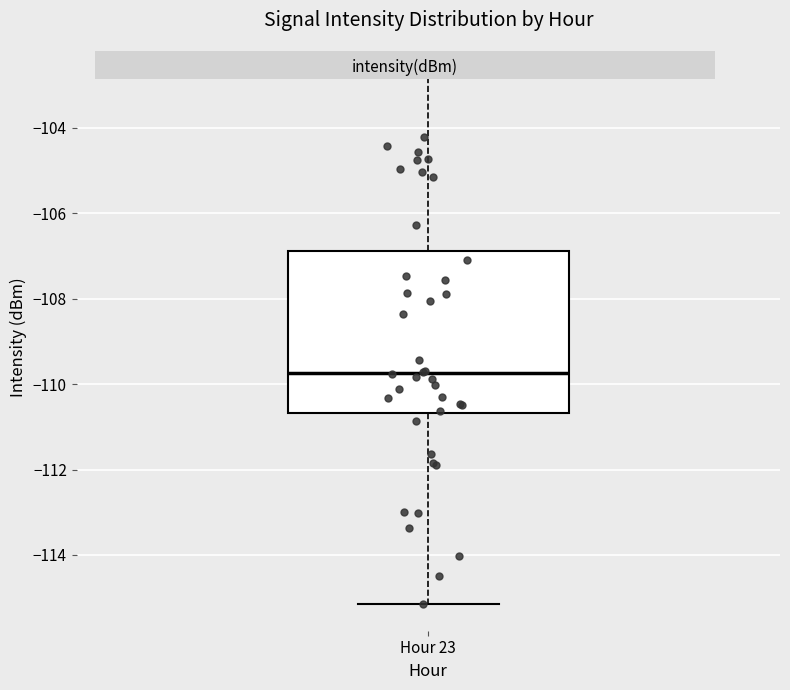

Where does the lower whisker of the box for Hour 23 end on the y-axis? The values are not printed on the chart, so give them approximately, as read against the axis.

-115.2